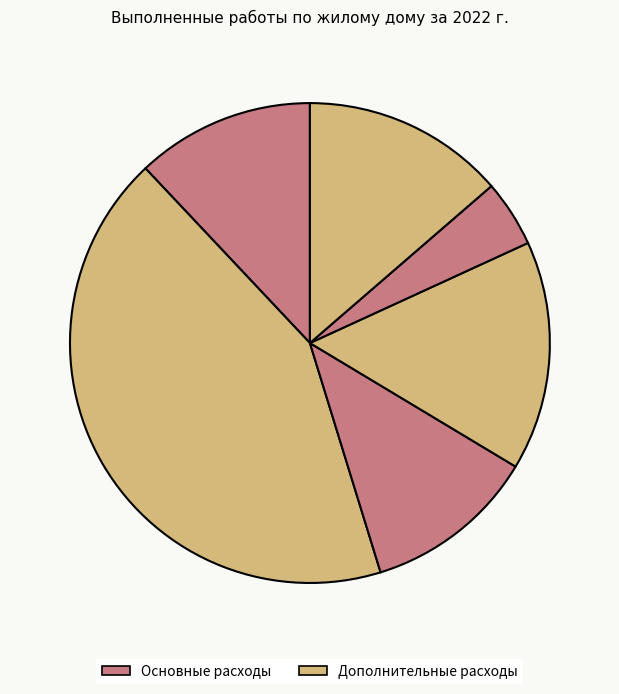

What is the smallest slice in the pie chart?

Услуги по начислению и обработке платежей